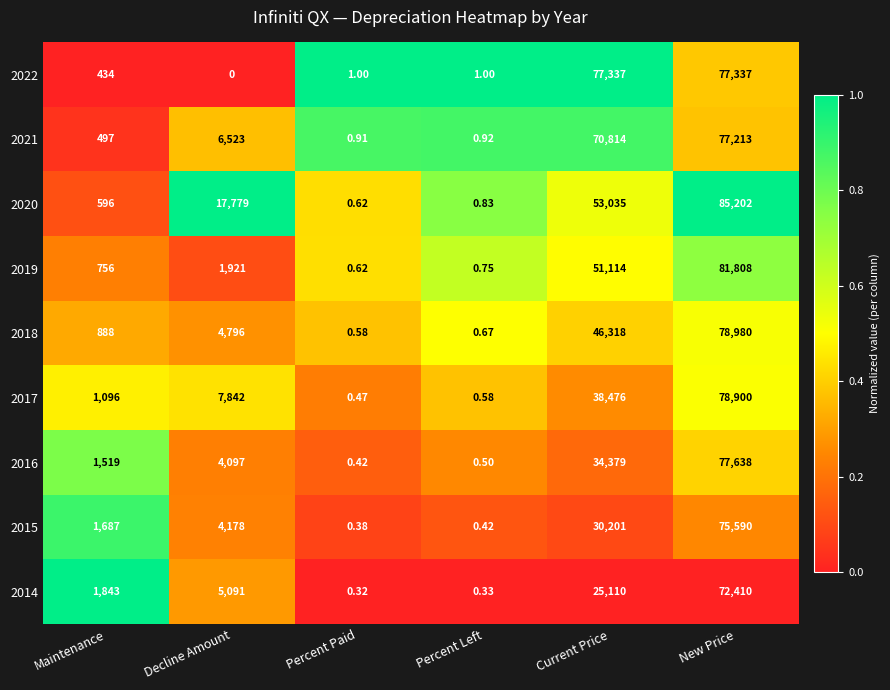

What is the greatest value displayed?

85202.0